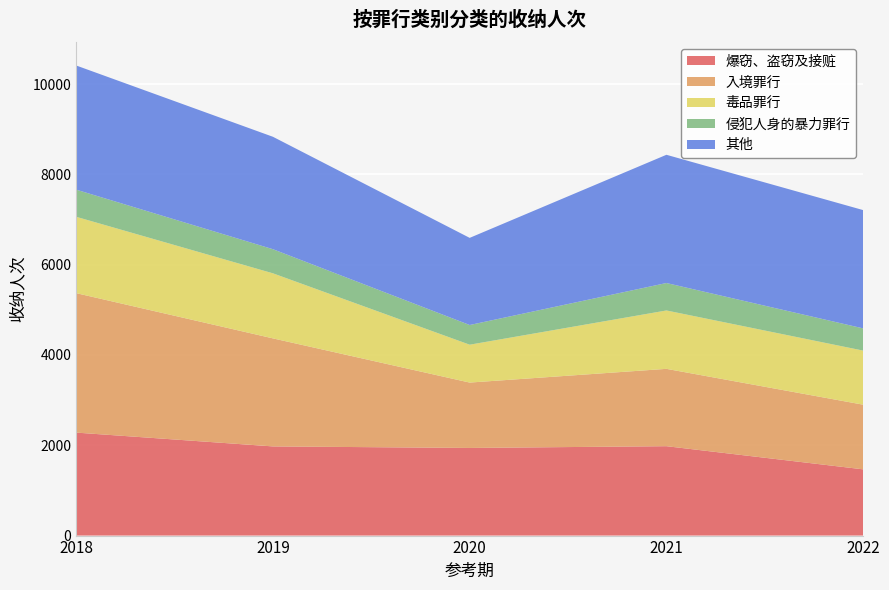

Reading left to right, transcribe all the data shown in this chart.

爆窃、盗窃及接赃: 2281	1975	1941	1980	1467
入境罪行: 3089	2393	1448	1713	1432
毒品罪行: 1691	1441	839	1293	1198
侵犯人身的暴力罪行: 601	534	436	608	492
其他: 2750	2490	1930	2840	2620